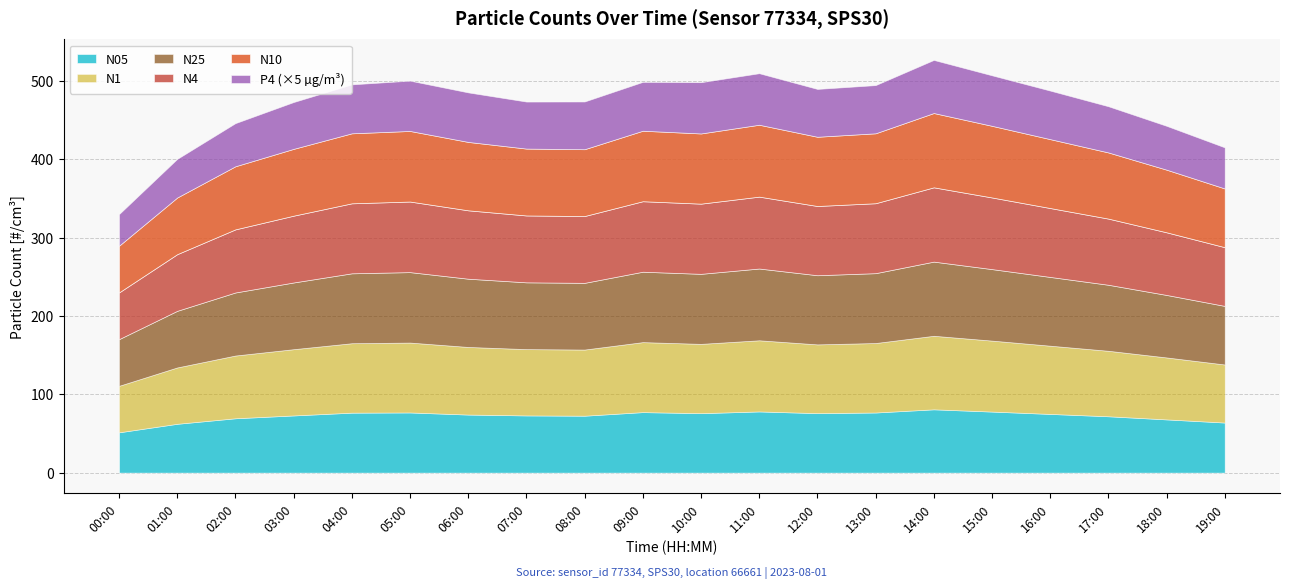

The value of N05 at 03:00 is 15.6. True or false?

False